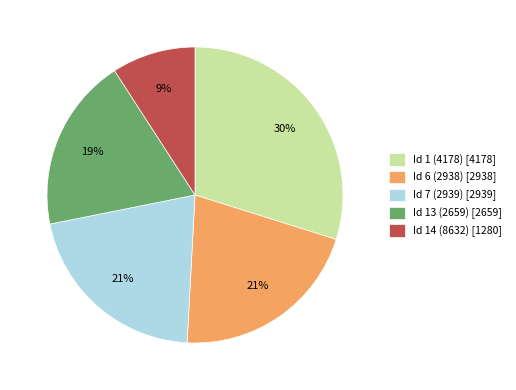

True or false: Id 7 (2939) [2939] accounts for 21% of the total.

True